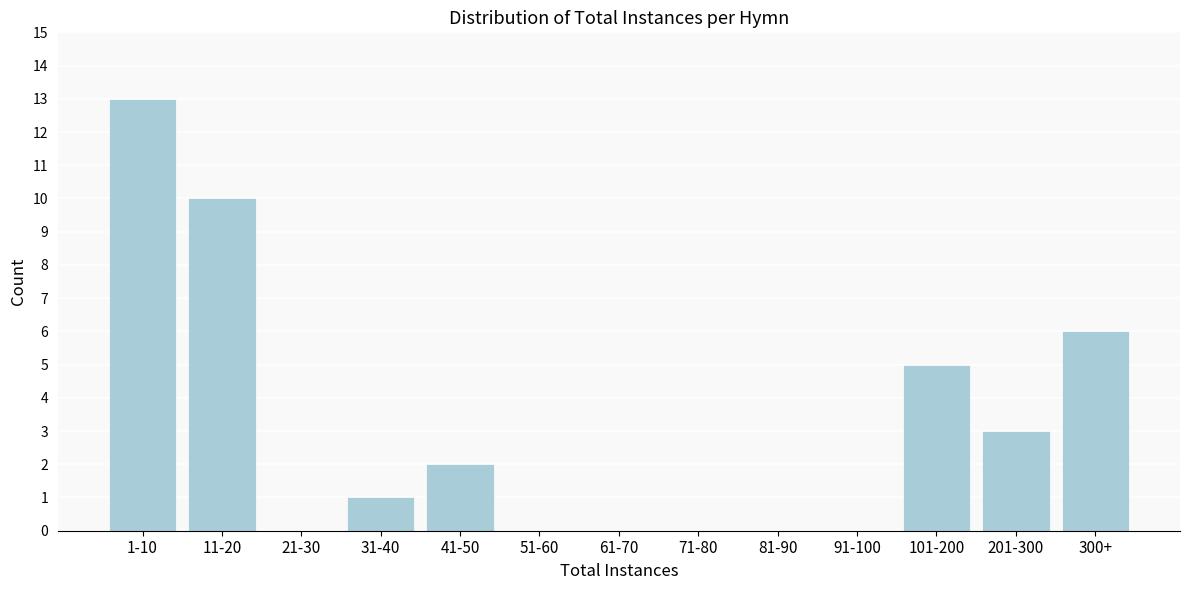

Reading left to right, list all the values displayed in this chart.

1-10=13	11-20=10	21-30=0	31-40=1	41-50=2	51-60=0	61-70=0	71-80=0	81-90=0	91-100=0	101-200=5	201-300=3	300+=6